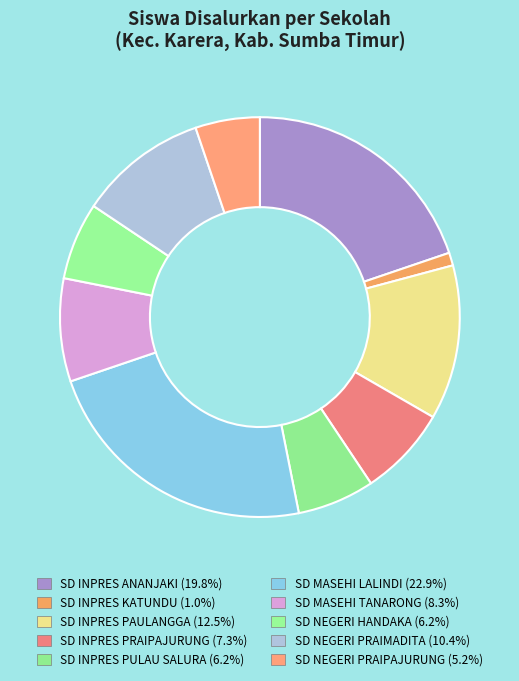

To the nearest percent, what is the difference between the largest and smallest slice percentages?

22%